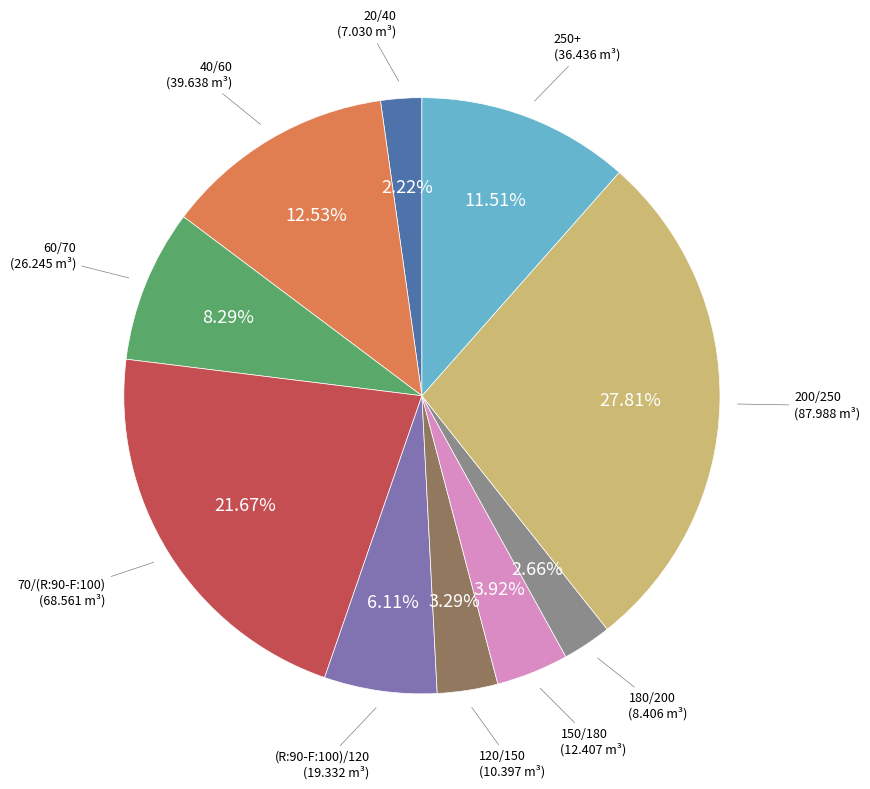

How many segments does this pie chart have?

10